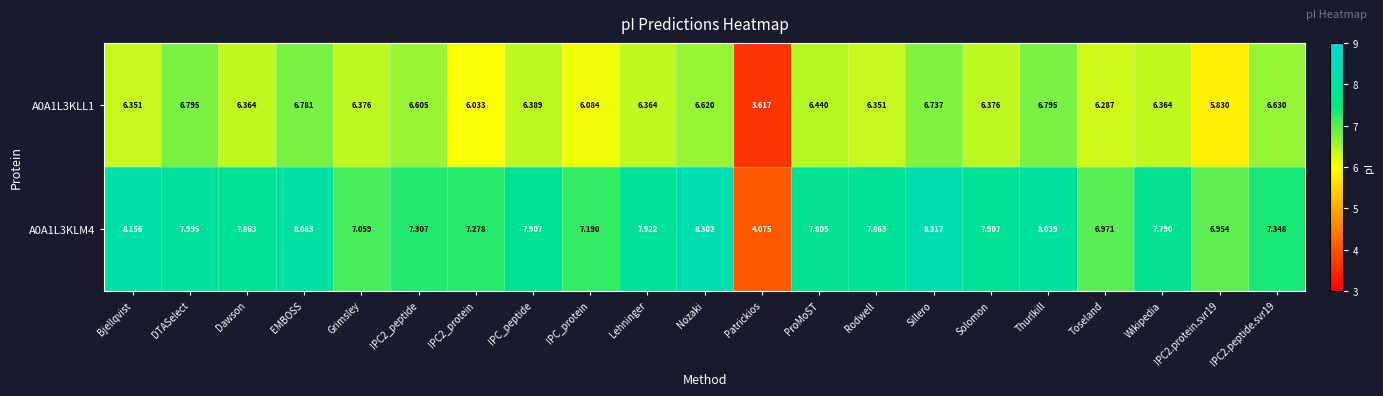

At which label does A0A1L3KLM4 reach its minimum?

Patrickios